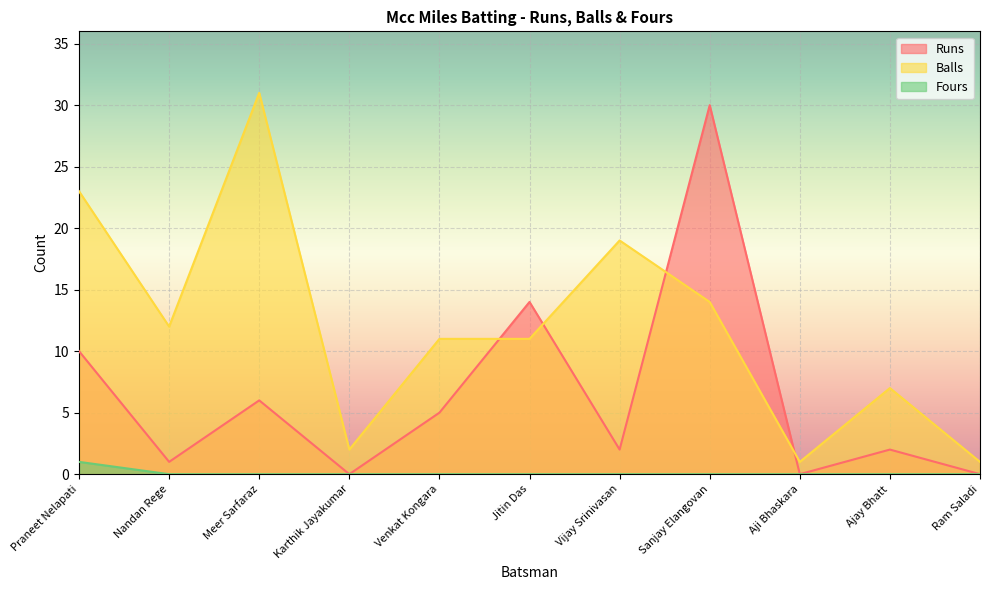

Where is Balls nearest to the value 16?

Sanjay Elangovan